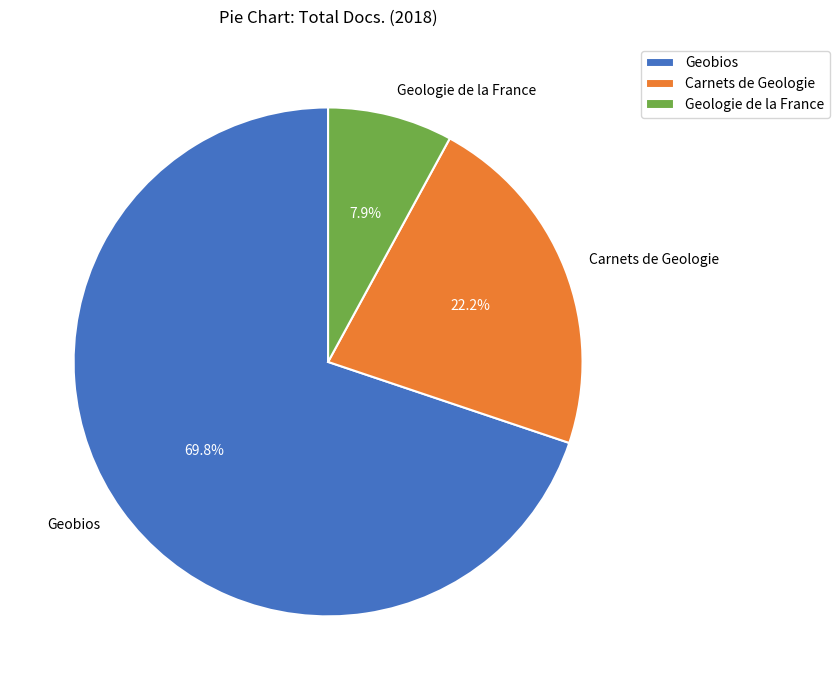

Does Carnets de Geologie account for over 50% of the chart?

No